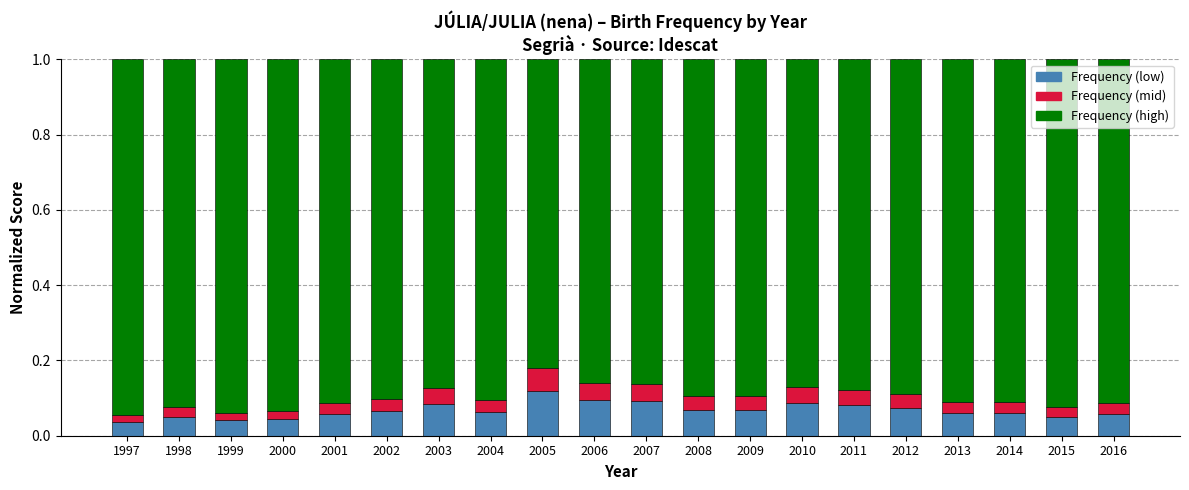

What is the total value across all series at 2004?

1.0